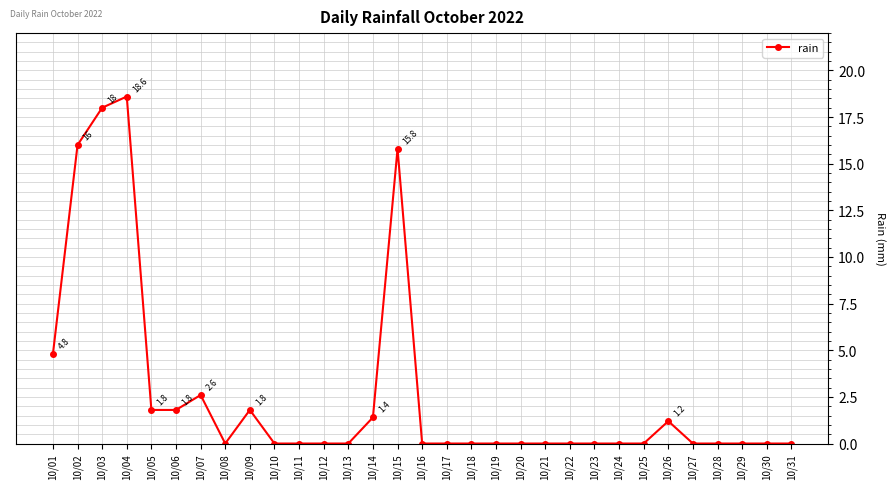

Which has a higher value, 10/01 or 10/23?

10/01